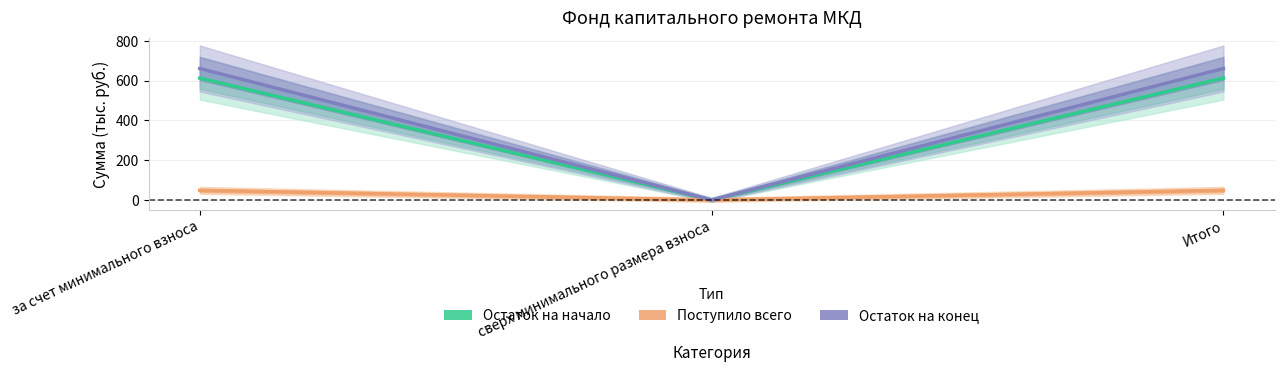

Where is Остаток на конец nearest to the value 330?

сверх минимального размера взноса